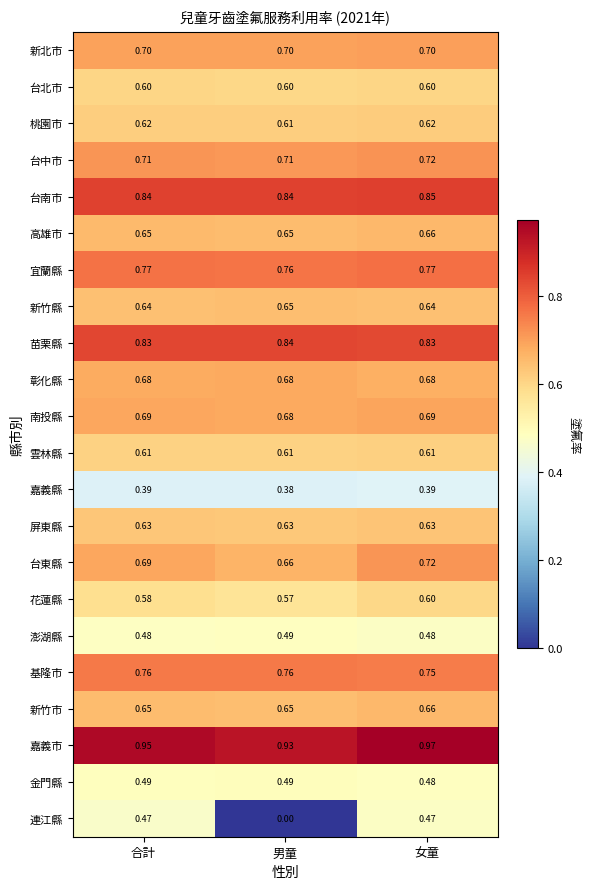

At which category is the sum across all series the highest?

女童